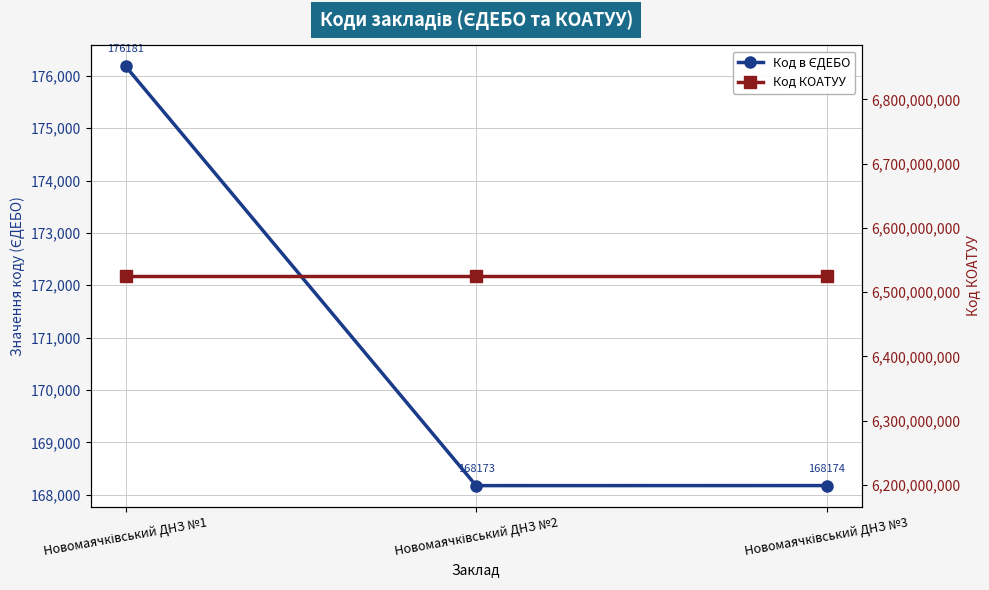

Reading left to right, list all the values displayed in this chart.

Код в ЄДЕБО: Новомаячківський ДНЗ №1=176181	Новомаячківський ДНЗ №2=168173	Новомаячківський ДНЗ №3=168174
Код КОАТУУ: Новомаячківський ДНЗ №1=6525055700	Новомаячківський ДНЗ №2=6525055700	Новомаячківський ДНЗ №3=6525055700